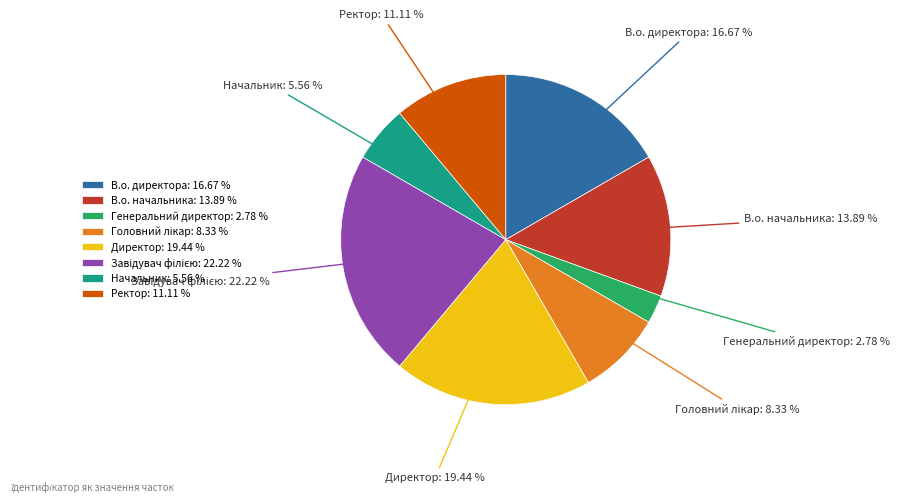

Is there any slice that represents more than half of the pie?

No